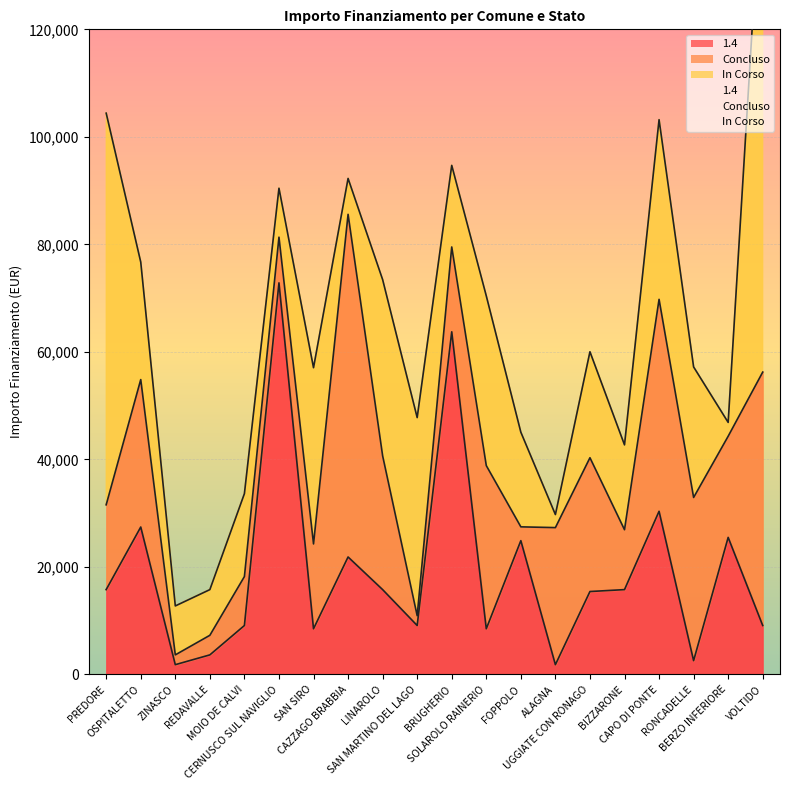

How many lines are shown in the chart?

3